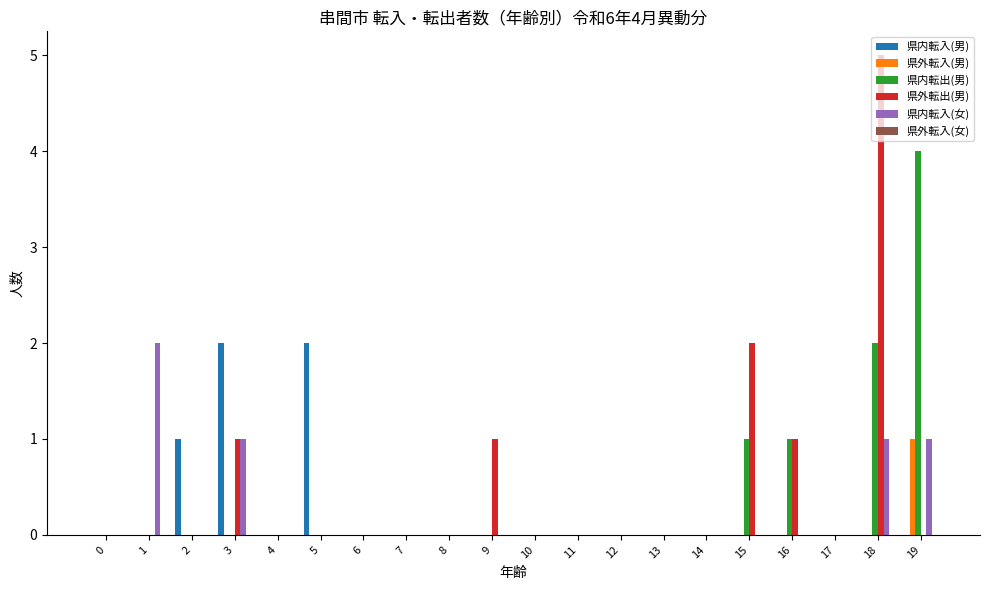

How many series are shown in this chart?

5